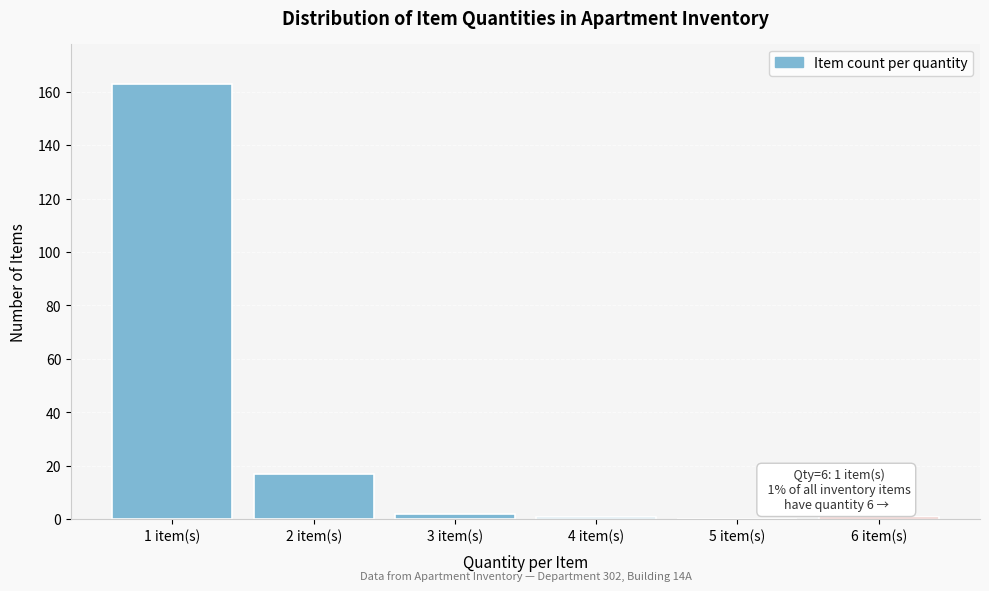

Reading left to right, transcribe all the data shown in this chart.

1 item(s)=163	2 item(s)=17	3 item(s)=2	4 item(s)=1	5 item(s)=0	6 item(s)=1